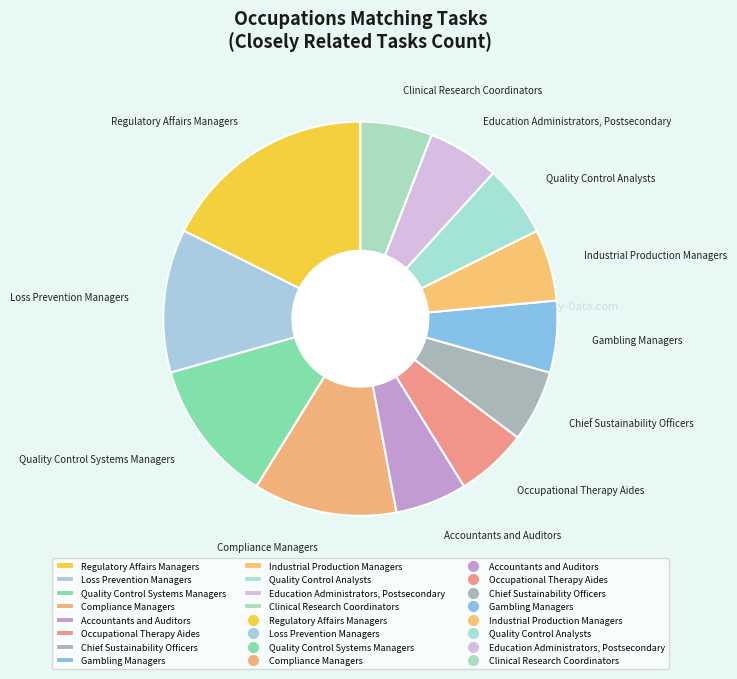

Is there any slice that represents more than half of the pie?

No